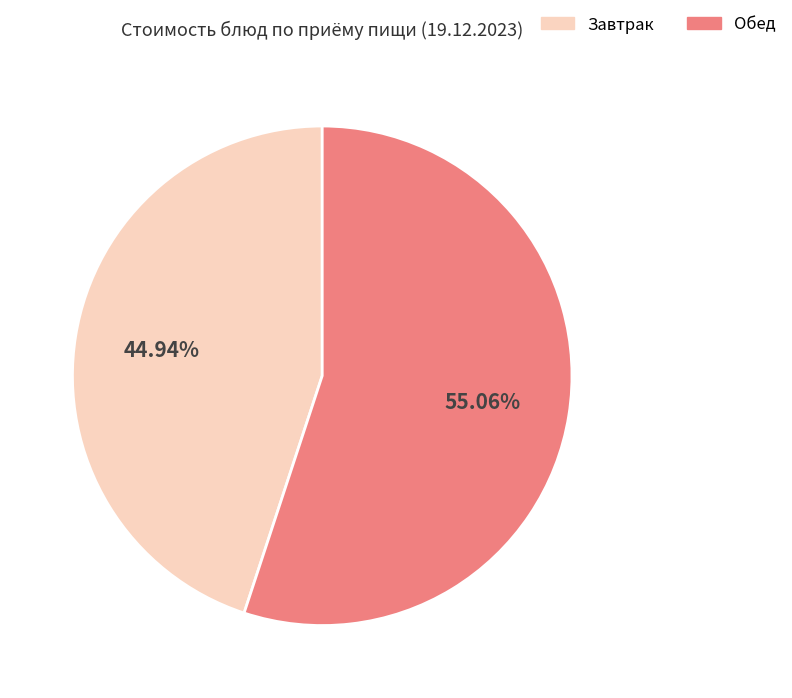

Is there a majority slice in this chart?

Yes